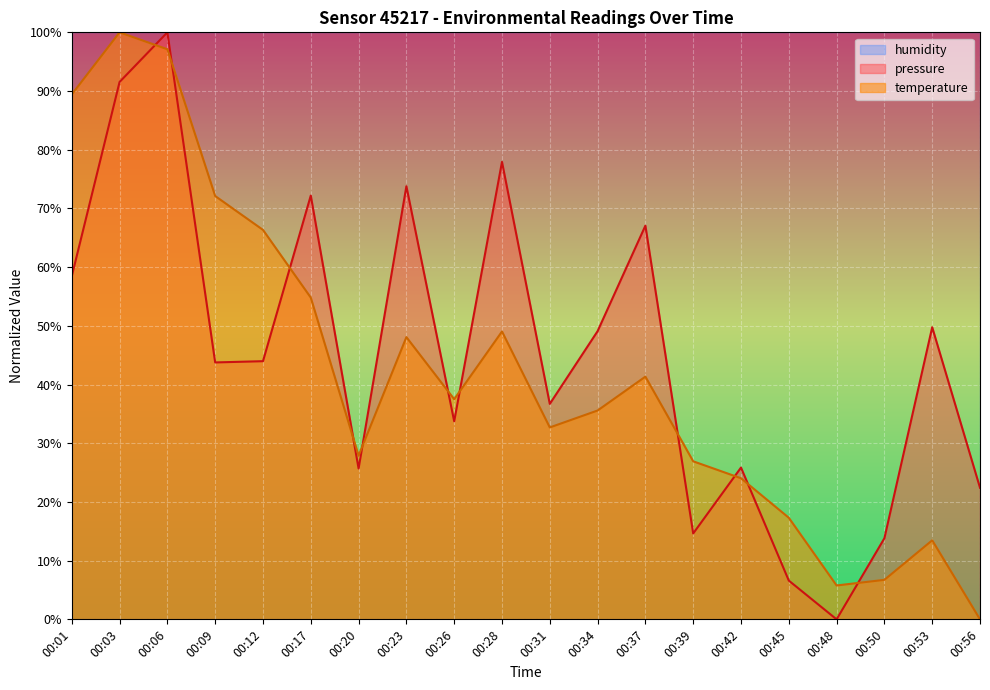

How many times do temperature and pressure cross each other?

11